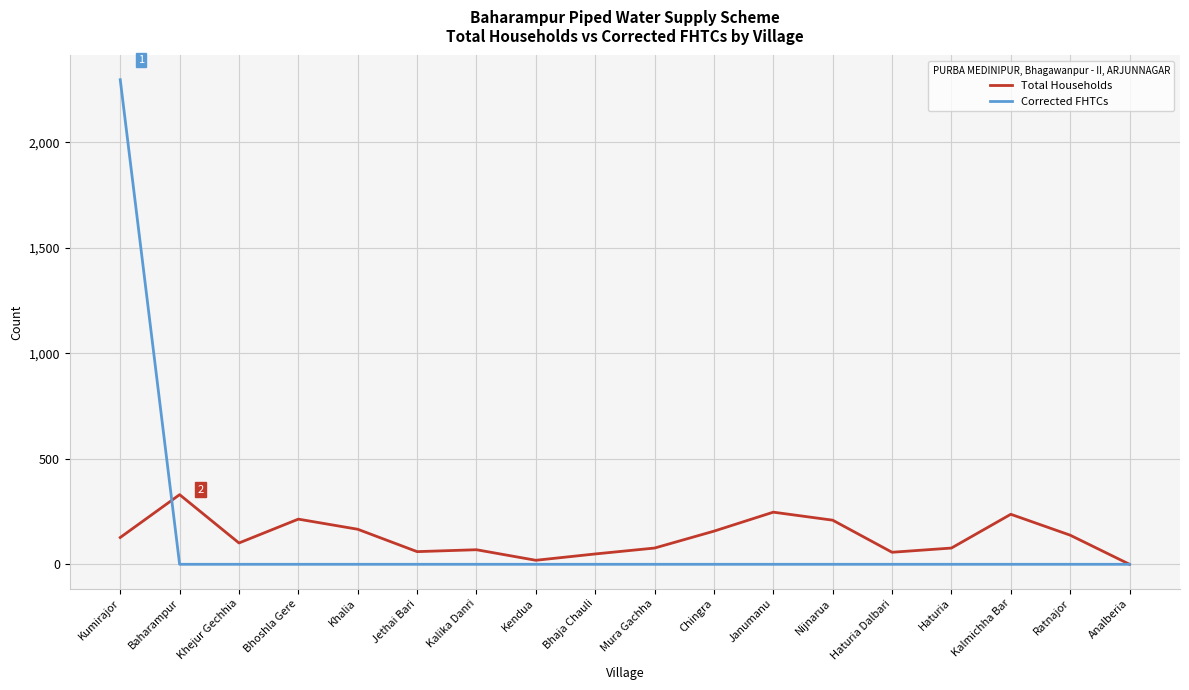

At Bhoshla Gere, list the series in order from smallest to largest.

Corrected FHTCs, Total Households